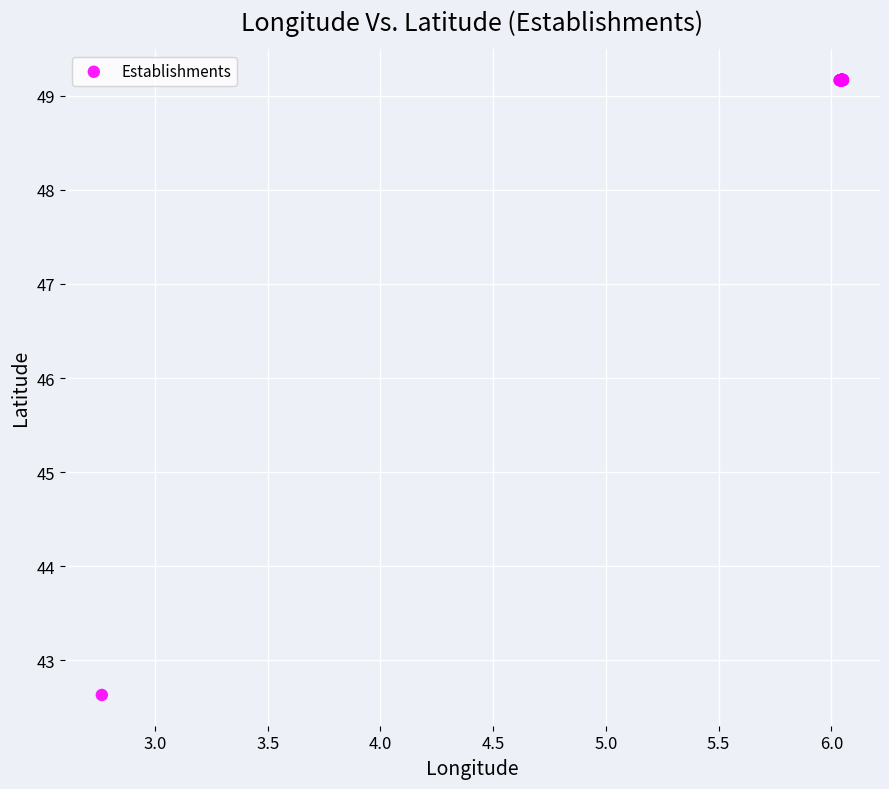

What Y value in the scatter plot is closest to 45?

42.6